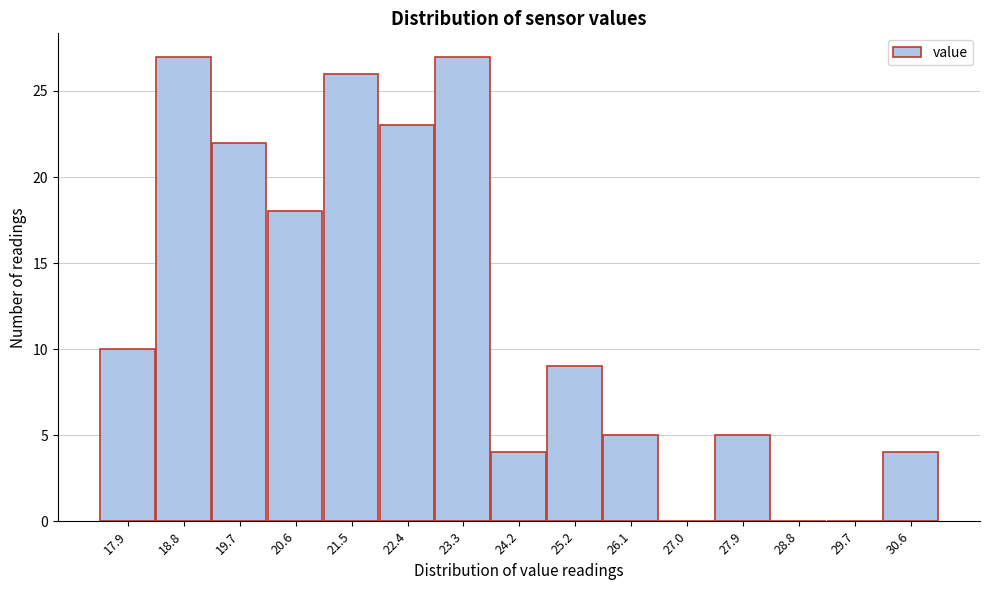

Reading left to right, list all the values displayed in this chart.

17.9=10	18.8=27	19.7=22	20.6=18	21.5=26	22.4=23	23.3=27	24.2=4	25.2=9	26.1=5	27.0=0	27.9=5	28.8=0	29.7=0	30.6=4